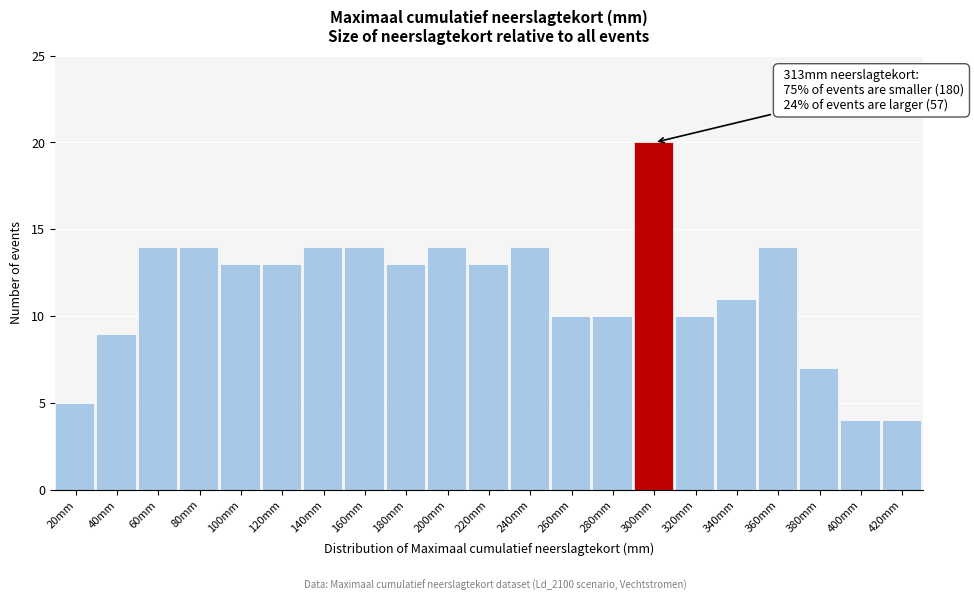

Reading right to left, what are all the values shown in this chart?

420mm=4	400mm=4	380mm=7	360mm=14	340mm=11	320mm=10	300mm=20	280mm=10	260mm=10	240mm=14	220mm=13	200mm=14	180mm=13	160mm=14	140mm=14	120mm=13	100mm=13	80mm=14	60mm=14	40mm=9	20mm=5